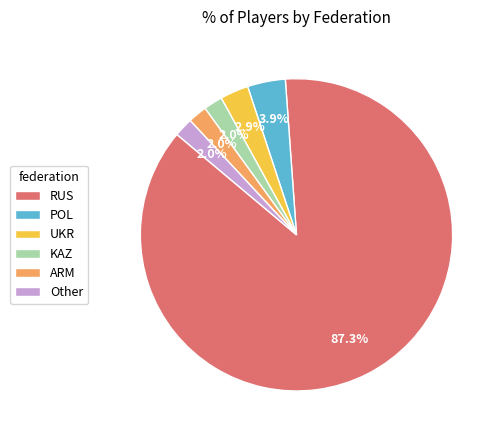

Which has a higher value, KAZ or UKR?

UKR